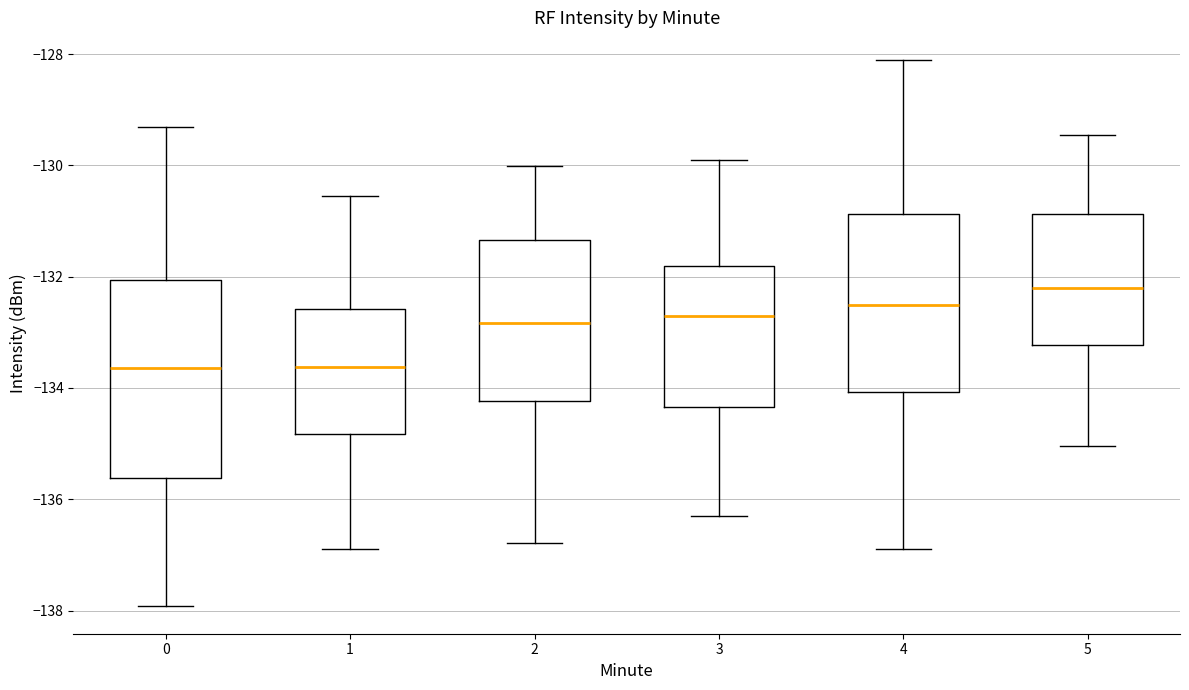

Which box has the highest median line?

5